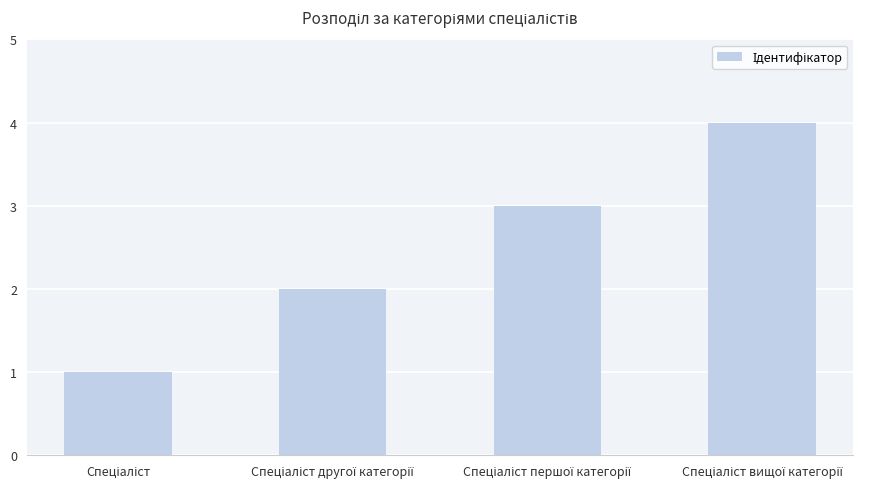

How many bars are there in total?

4